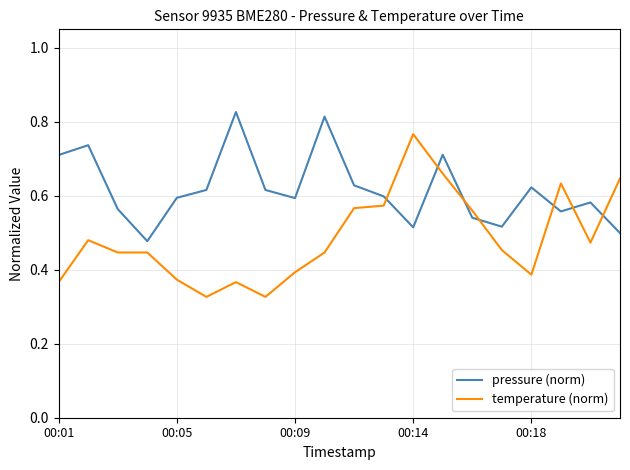

True or false: pressure (norm) and temperature (norm) cross at least once.

True